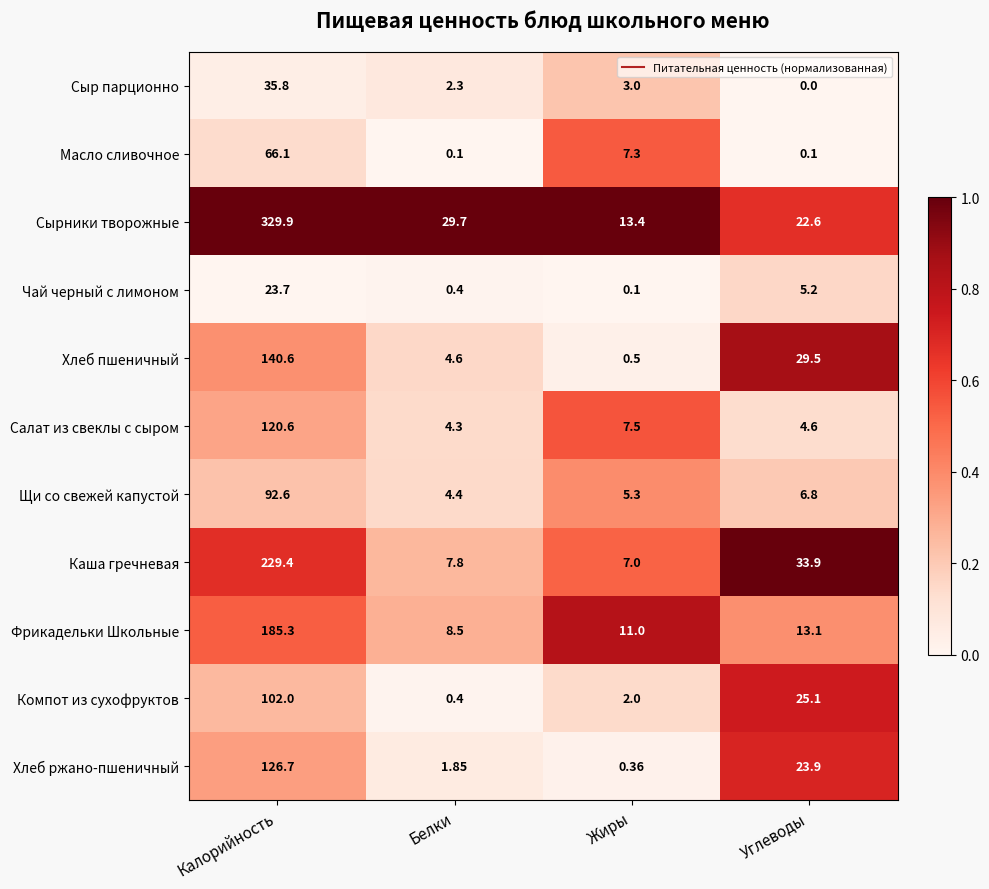

At which category does the chart reach its minimum across all series?

Углеводы